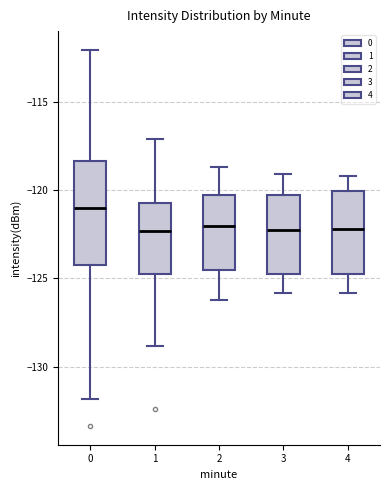

Where does the lower whisker of the box at x = 1 end on the y-axis? The values are not printed on the chart, so give them approximately, as read against the axis.

-129.0